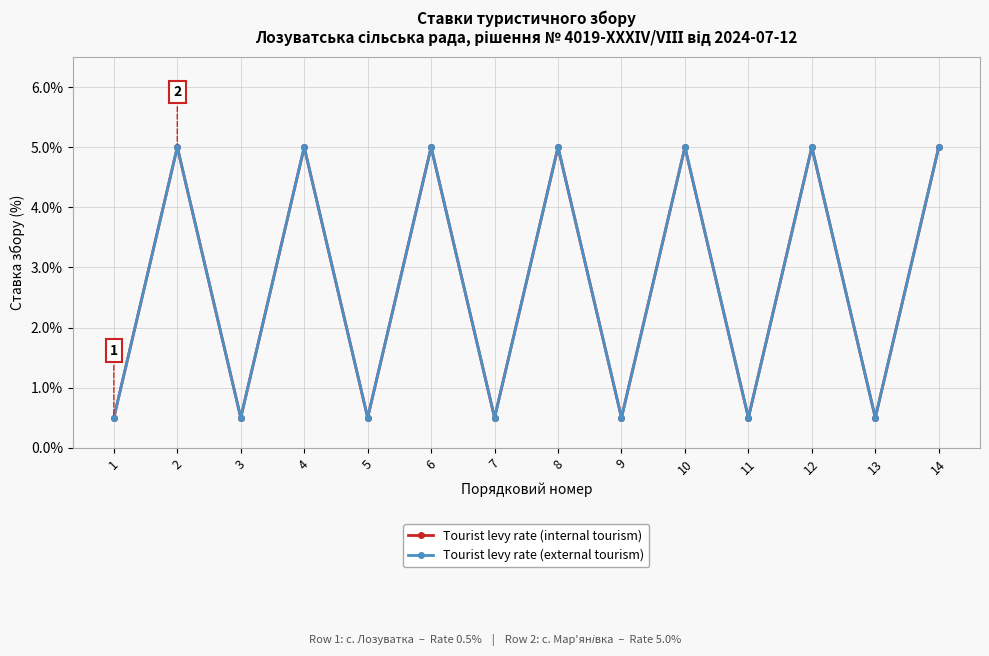

Which series has the largest total across all categories?

Tourist levy rate (internal tourism)